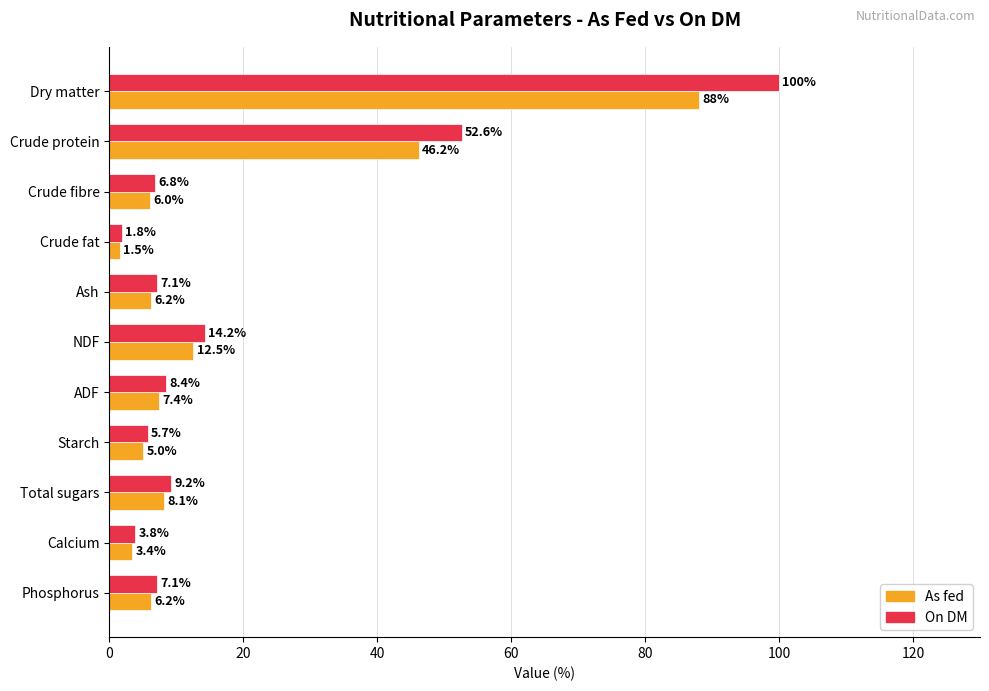

What is the maximum value for On DM?

100.0